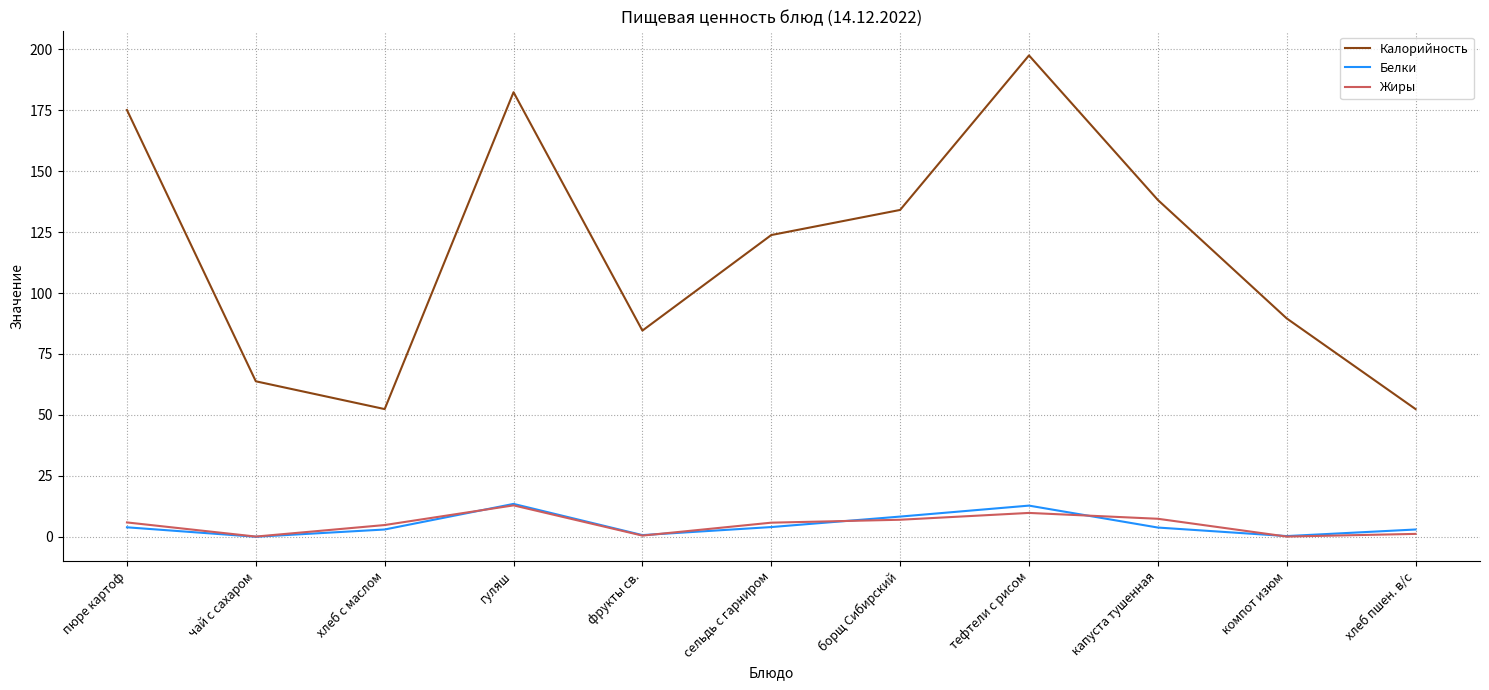

Is the value of Белки at сельдь с гарниром greater than the value of Жиры at тефтели с рисом?

No